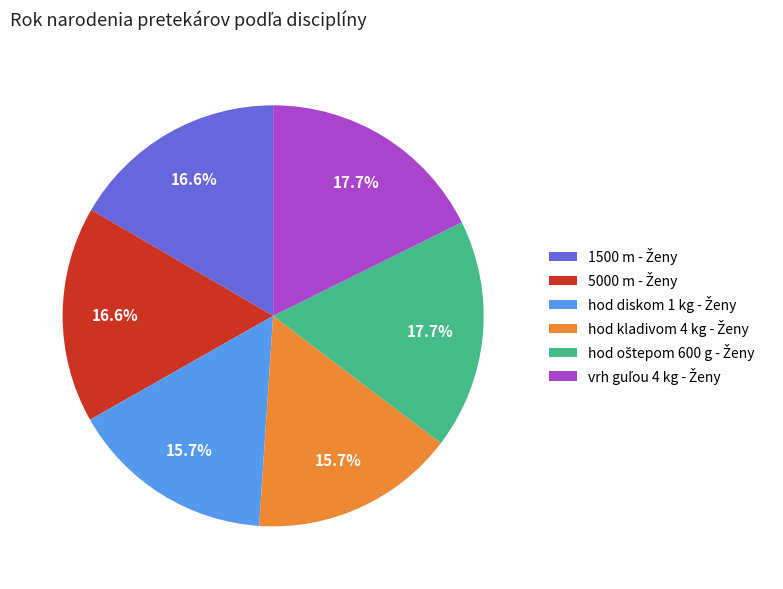

Does any single category account for the majority?

No